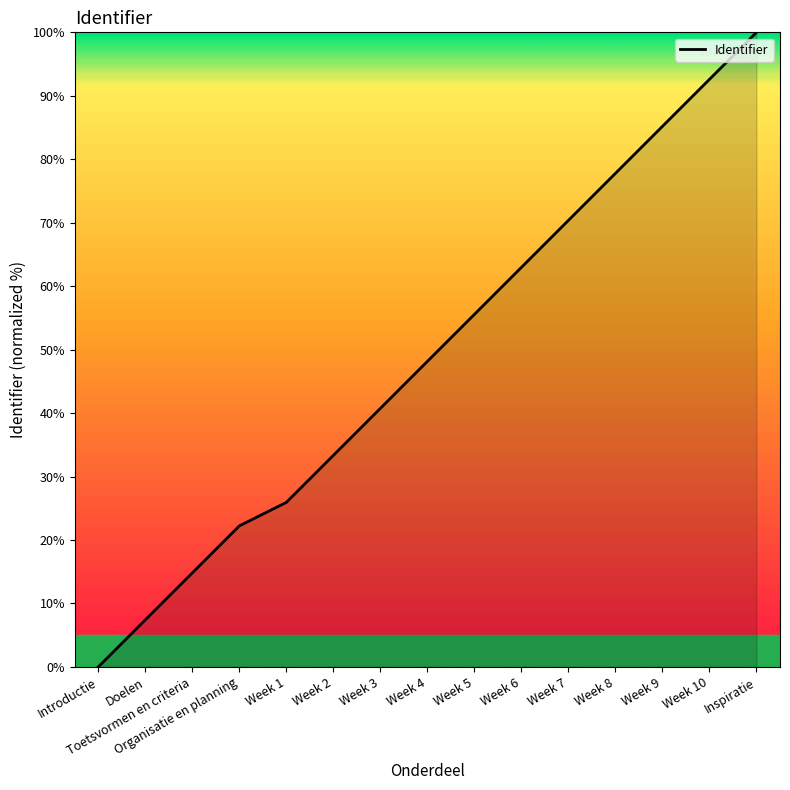

Where does the data first go above 48?

Week 4